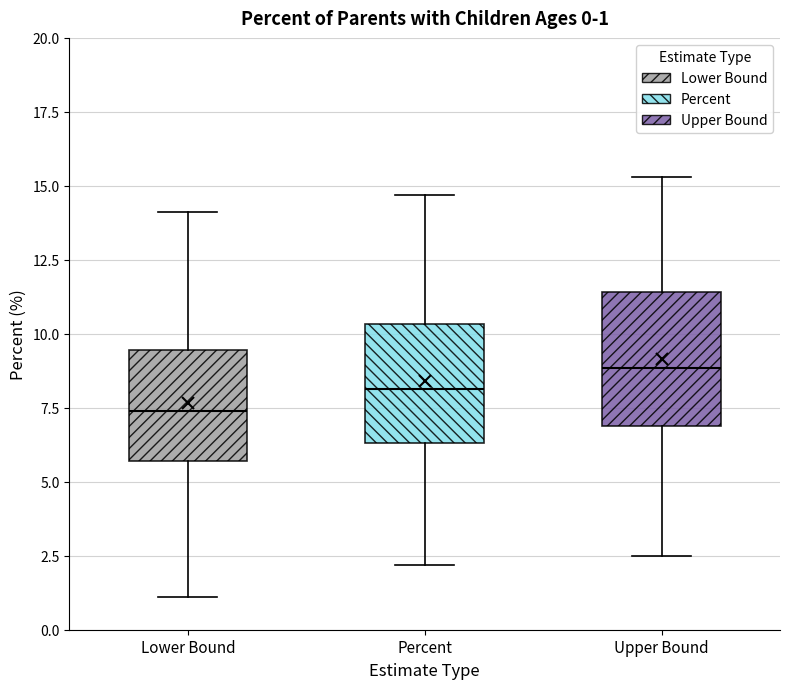

Which box has the highest median line?

Upper Bound